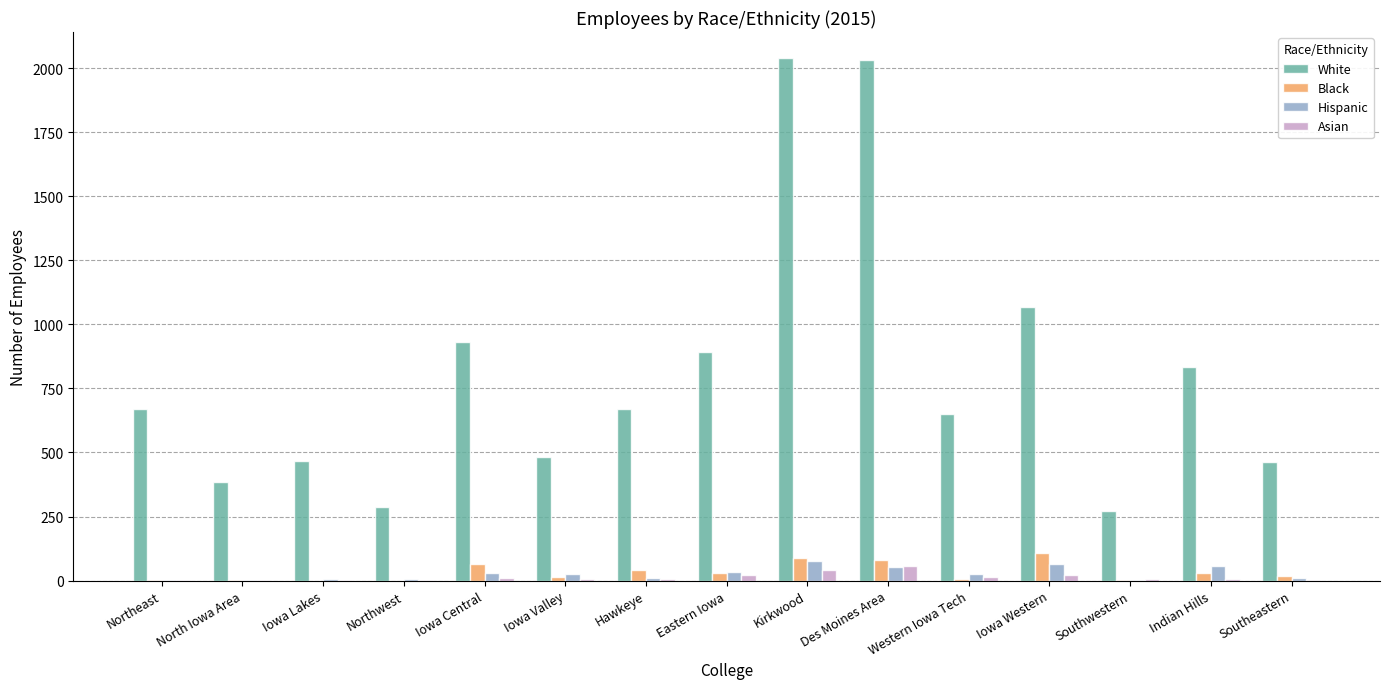

Count the number of data series in this chart.

4